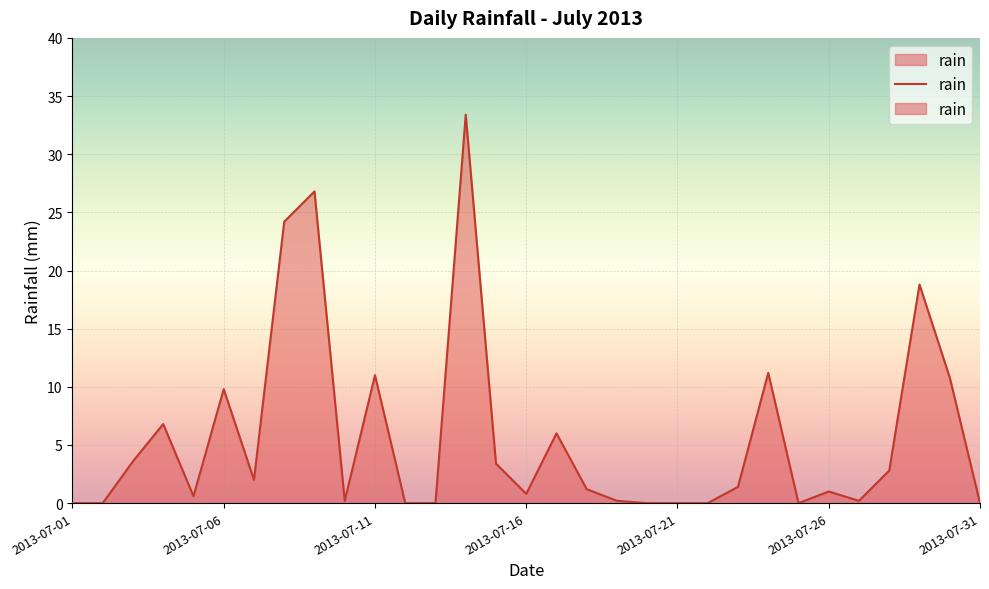

What is the sum of all values?

176.2